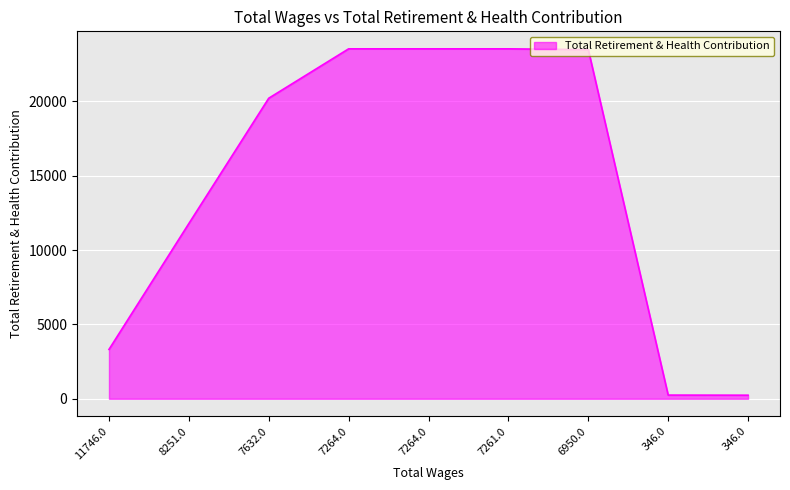

What is the greatest value displayed?

23526